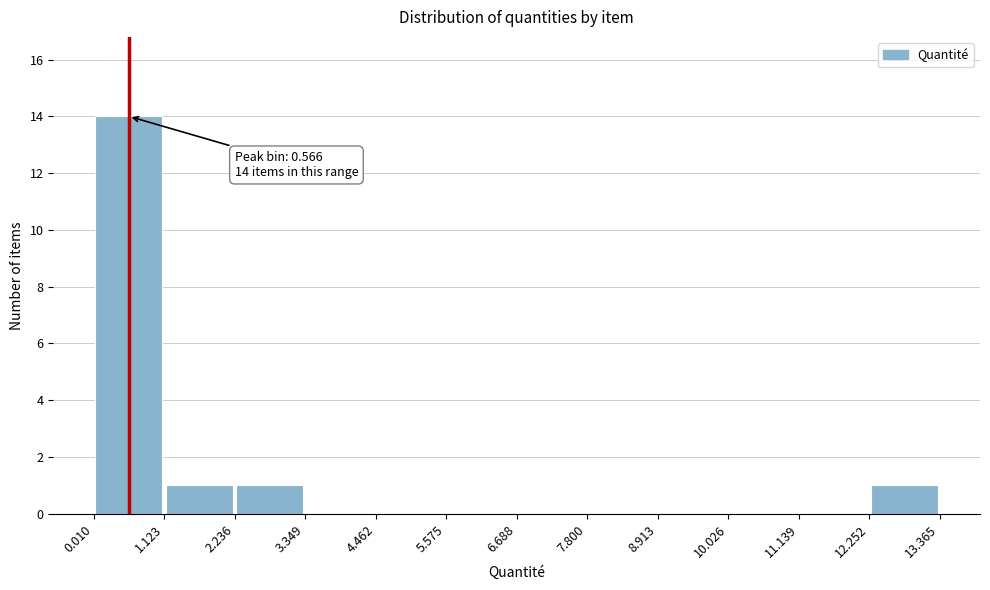

Which range on the x-axis has the tallest bar?

0.010 to 1.123